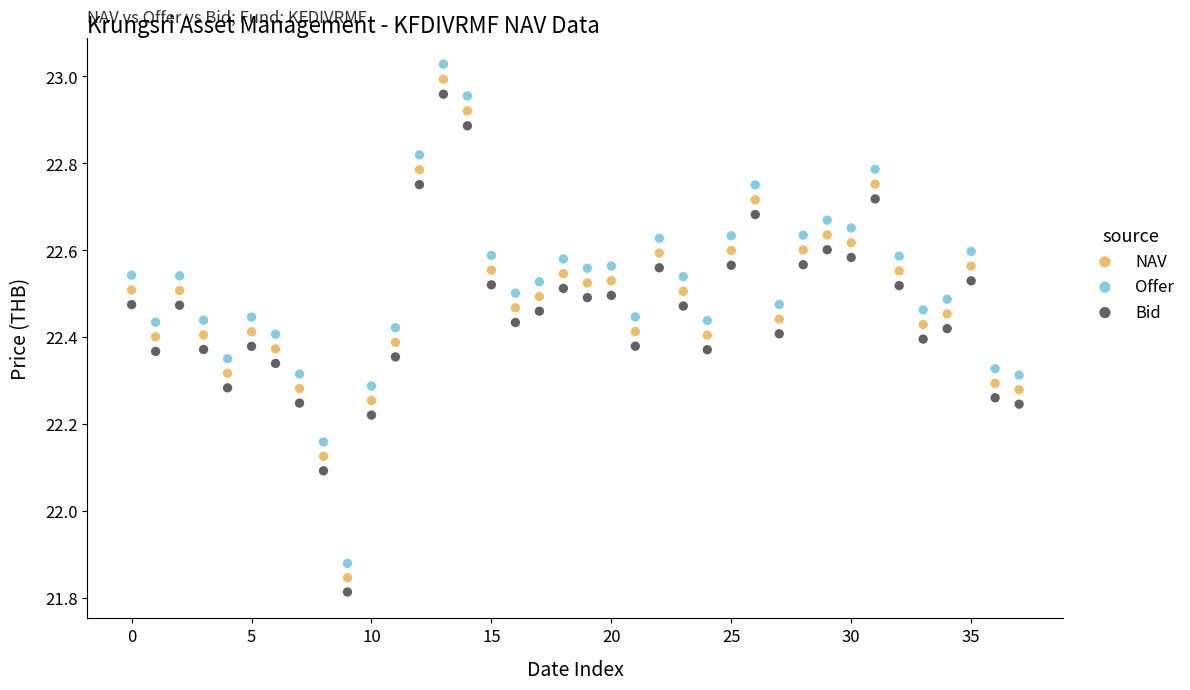

Which series contains the highest Y value?

Offer